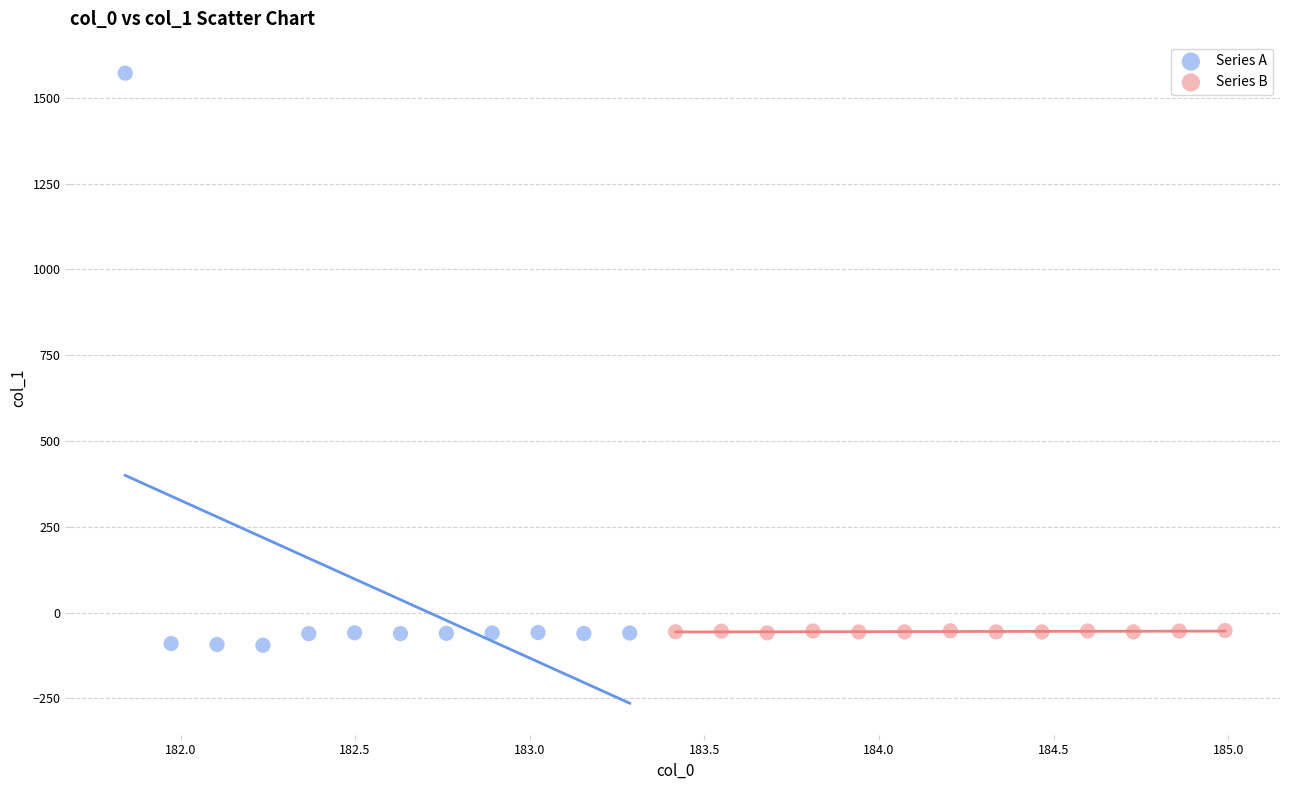

Which series contains the highest Y value?

Series A